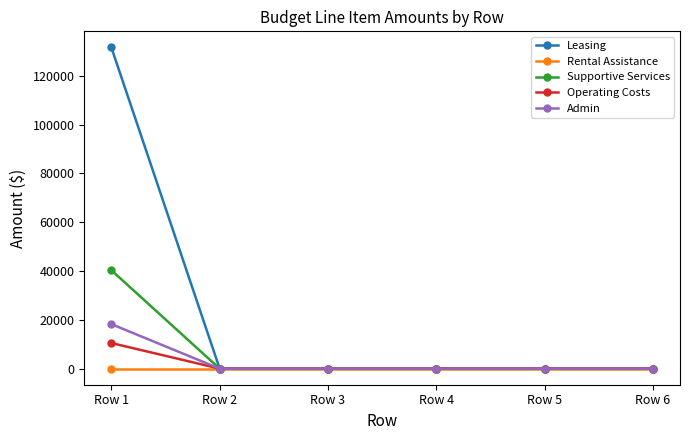

How many lines are shown in the chart?

5